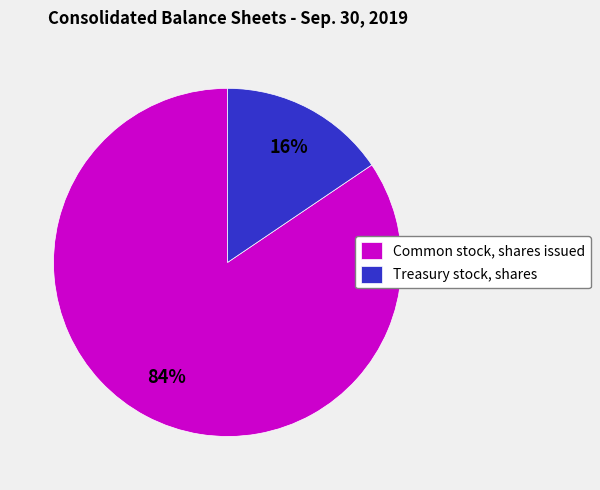

Is it true that Treasury stock, shares is 1% of the pie?

False